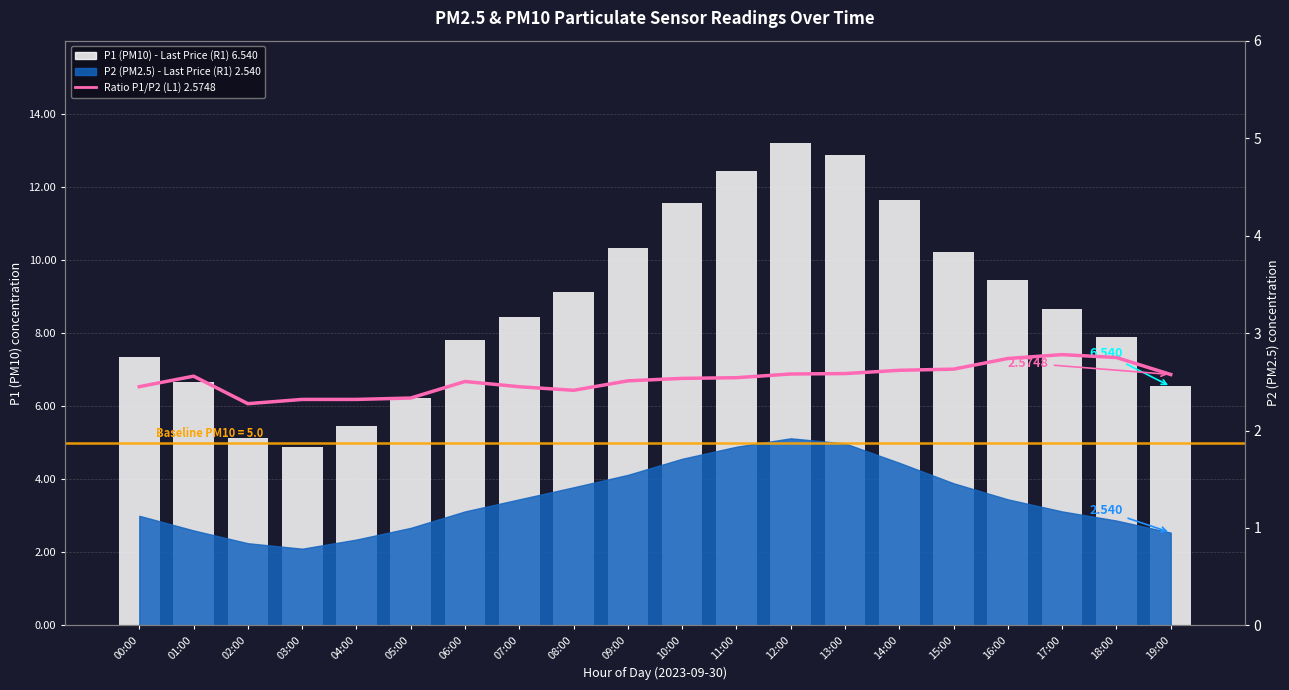

At which label is P1 (PM10) closest to 9?

08:00